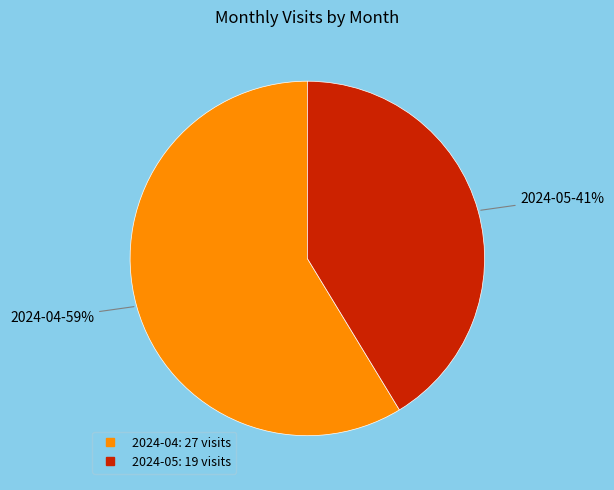

How many slices are in this pie chart?

2